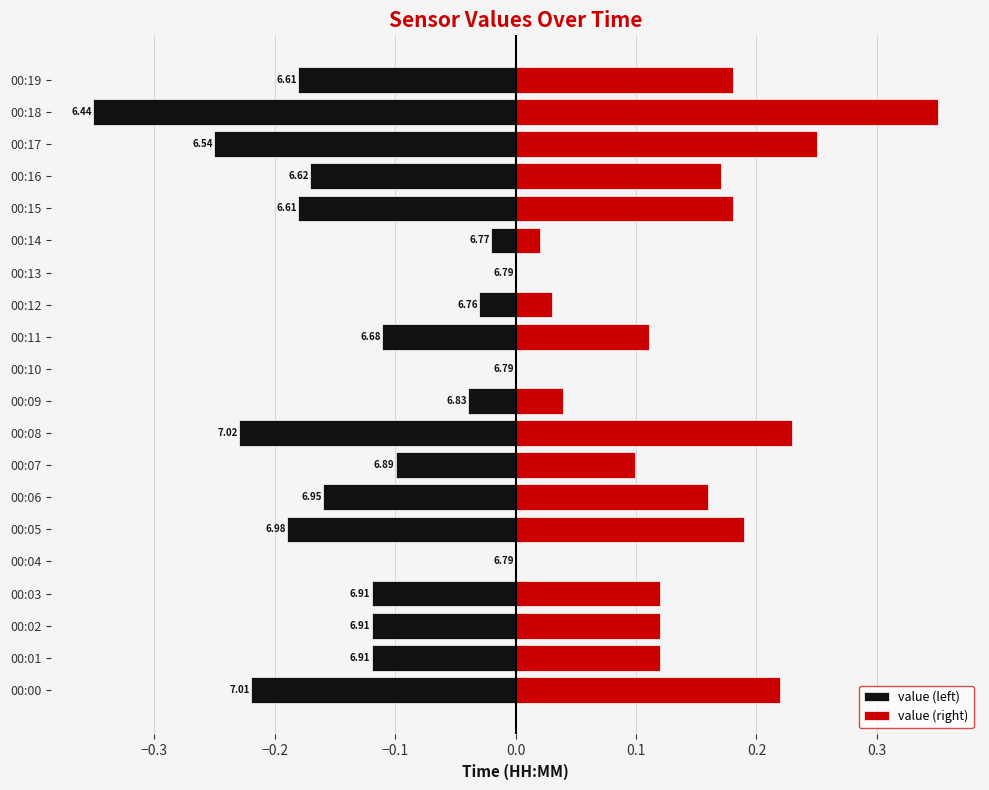

Between 00:13 and 00:09, which is larger?

00:13